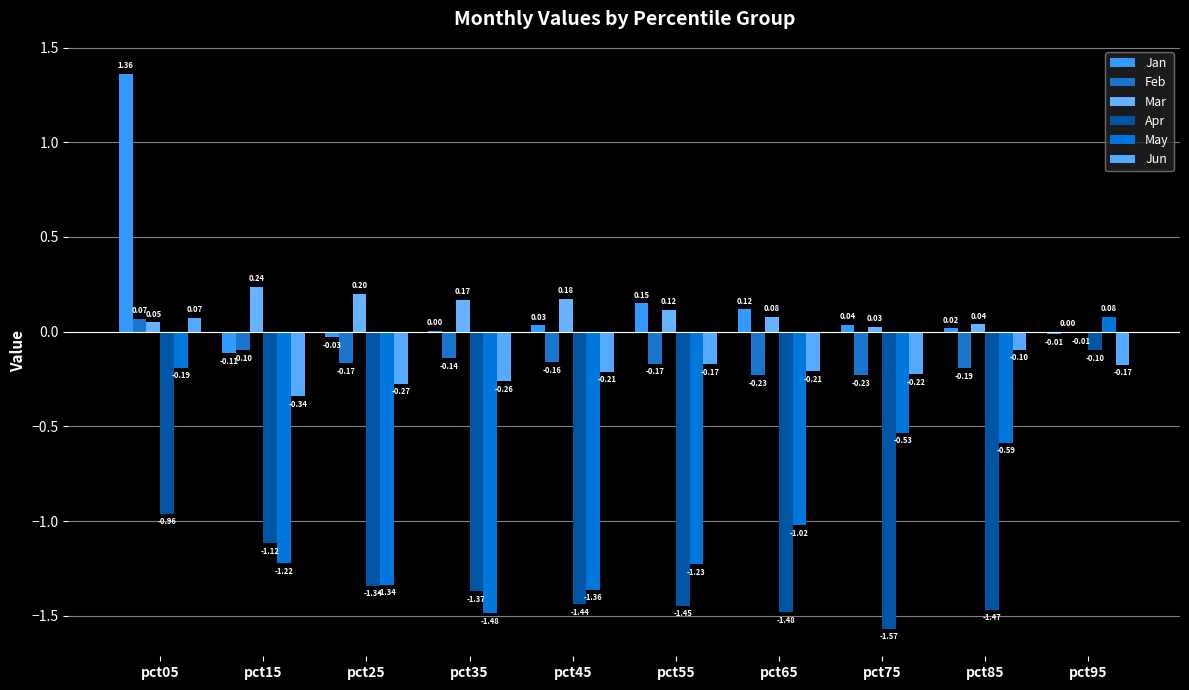

Is it true that Feb equals -0.1 at pct25?

False